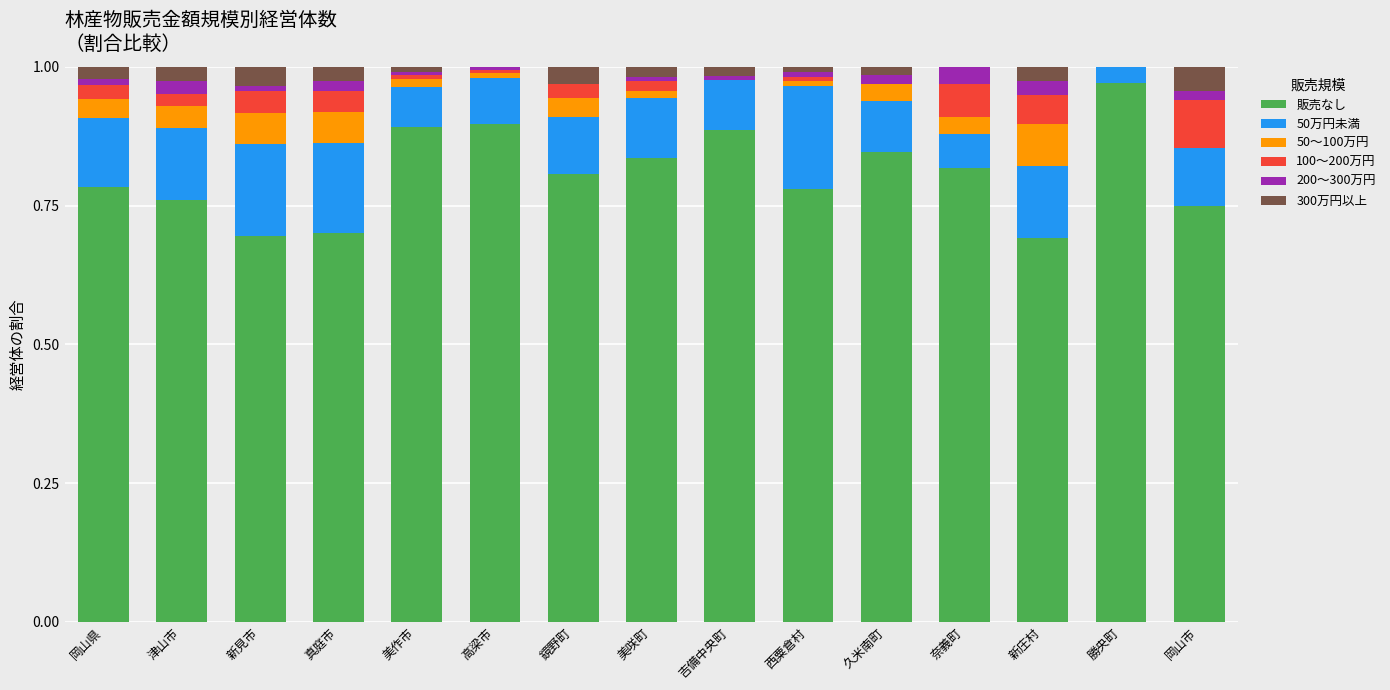

True or false: 販売なし has a value of 0.6 at 美咲町.

False